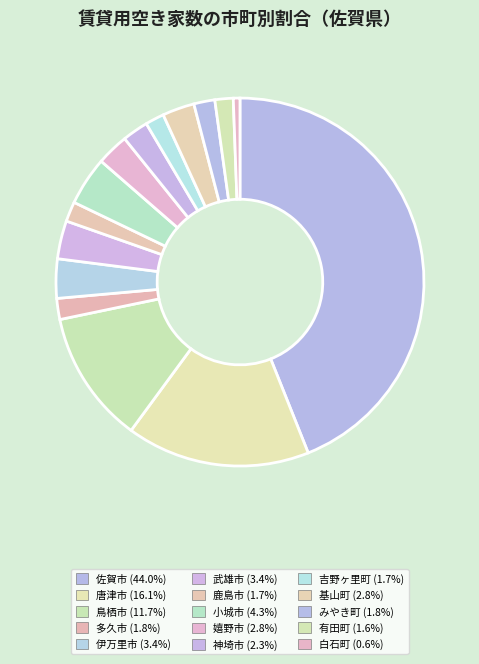

What is the change in value from 唐津市 to 小城市?

-2440